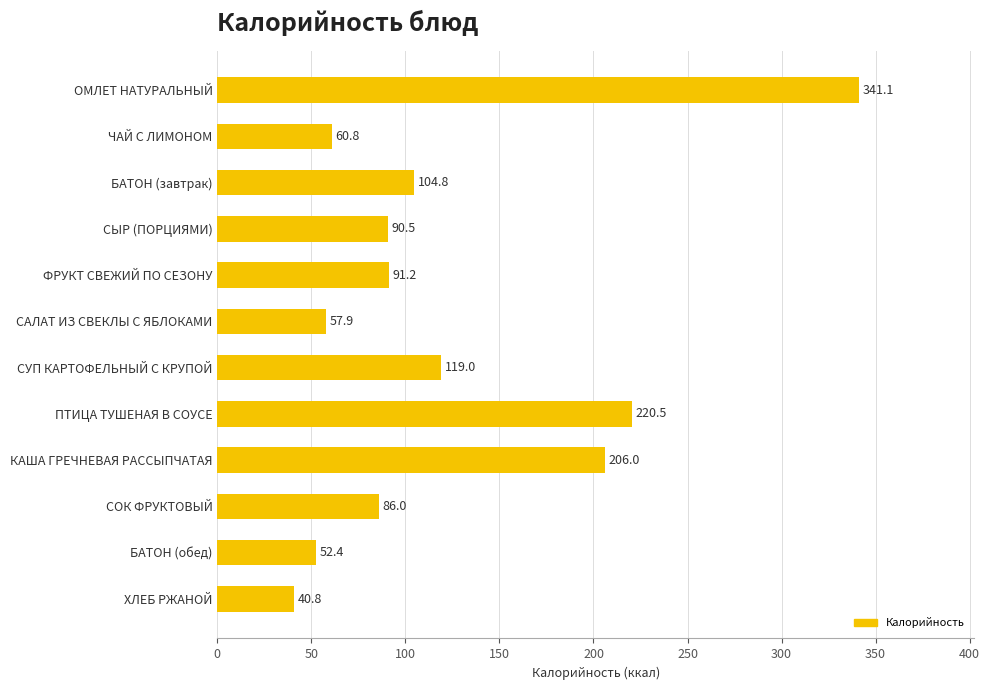

List the labels in order of value, largest first.

ОМЛЕТ НАТУРАЛЬНЫЙ, ПТИЦА ТУШЕНАЯ В СОУСЕ, КАША ГРЕЧНЕВАЯ РАССЫПЧАТАЯ, СУП КАРТОФЕЛЬНЫЙ С КРУПОЙ, БАТОН (завтрак), ФРУКТ СВЕЖИЙ ПО СЕЗОНУ, СЫР (ПОРЦИЯМИ), СОК ФРУКТОВЫЙ, ЧАЙ С ЛИМОНОМ, САЛАТ ИЗ СВЕКЛЫ С ЯБЛОКАМИ, БАТОН (обед), ХЛЕБ РЖАНОЙ